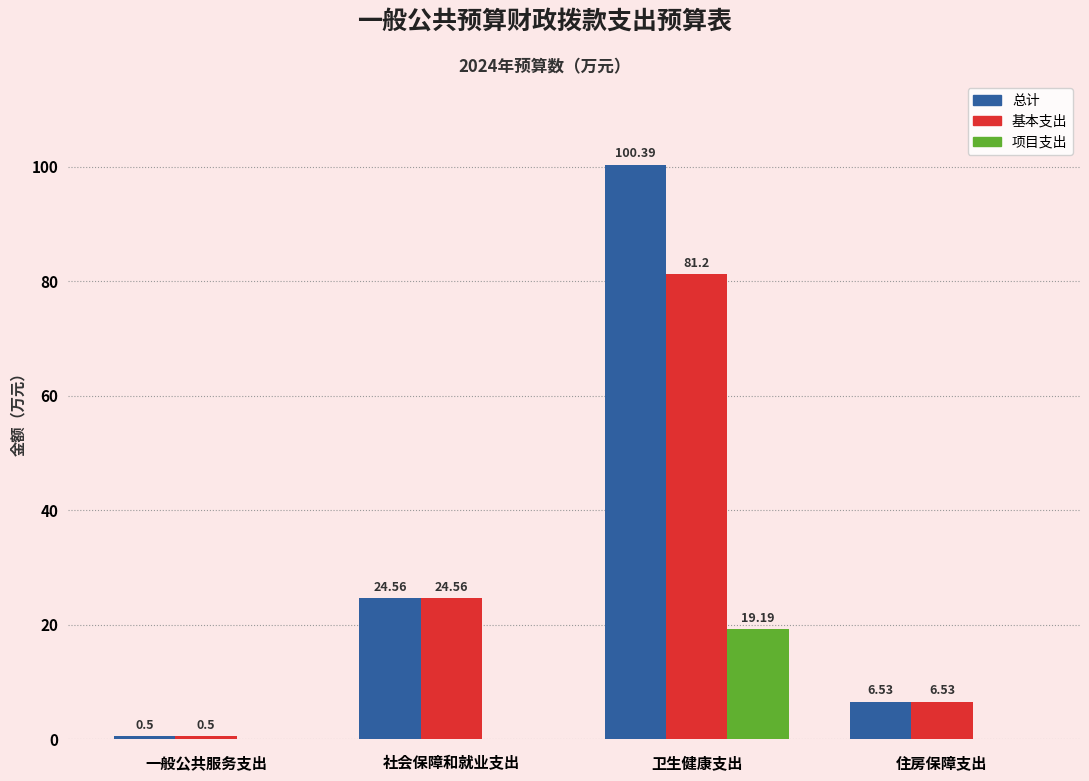

What is the sum of all 总计 values?

132.0